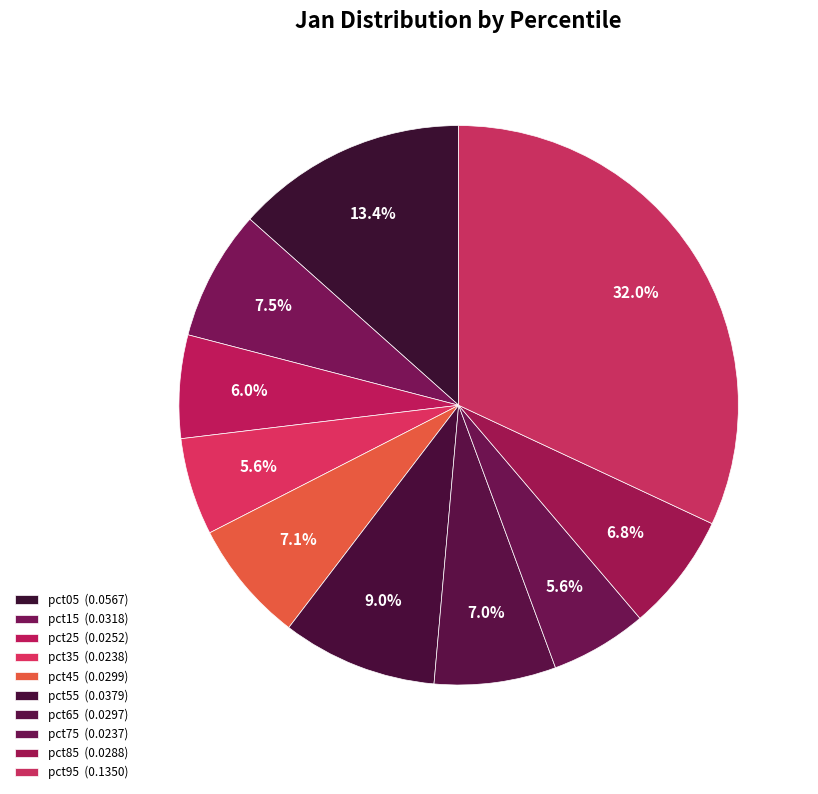

Does pct25 represent more than half of the total?

No